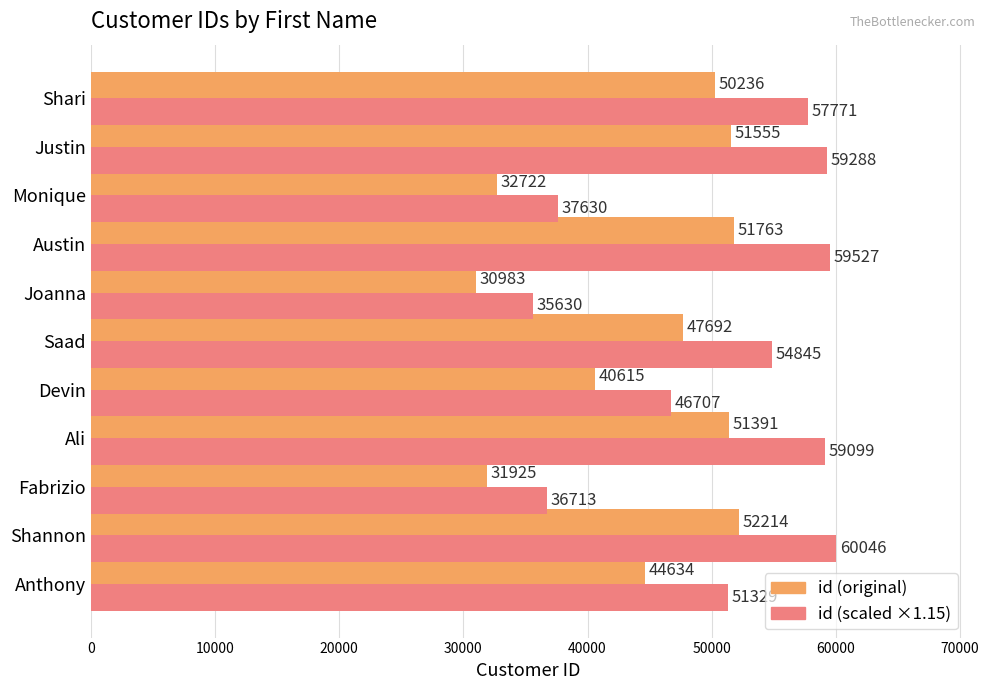

At which category is the sum across all series the highest?

Shannon